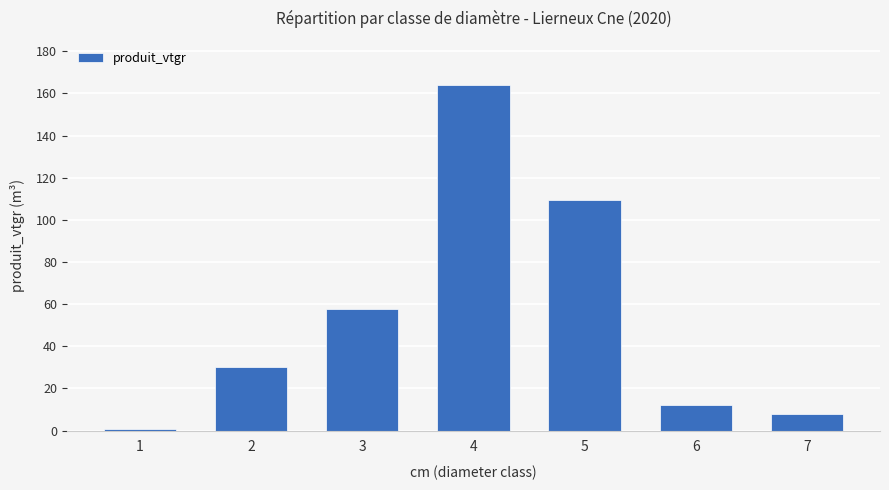

Which has a higher value, 5 or 3?

5